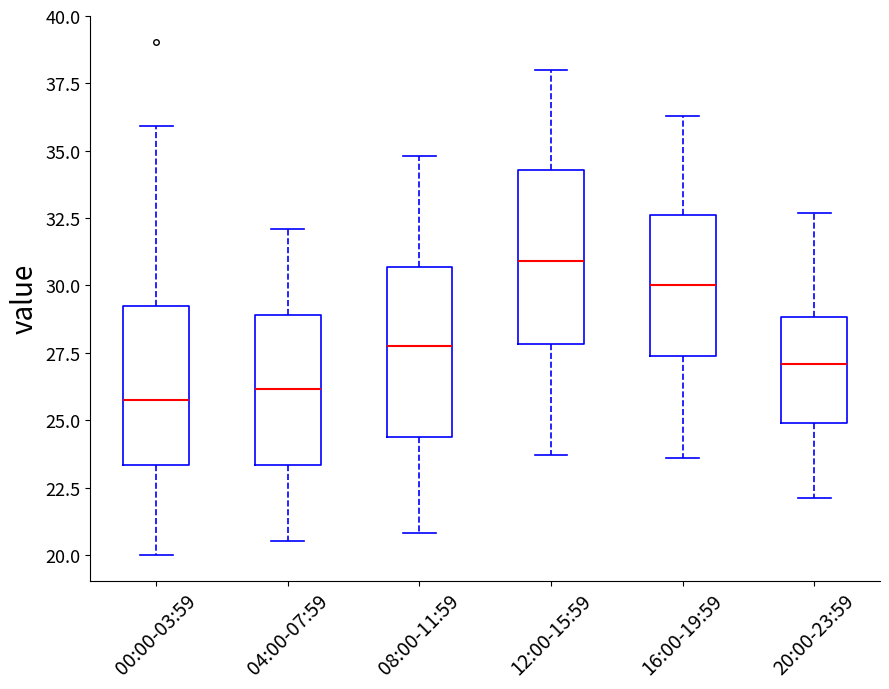

Reading left to right, read every box against the y-axis: the position of its median line, the range the box covers, and the ends of its whiskers. The values are not printed on the chart, so give them approximately, as read against the axis.

00:00-03:59: median 25.5, box 23.5 to 29.0, whiskers 20.0 to 36.0
04:00-07:59: median 26.0, box 23.5 to 29.0, whiskers 20.5 to 32.0
08:00-11:59: median 28.0, box 24.5 to 30.5, whiskers 21.0 to 35.0
12:00-15:59: median 31.0, box 28.0 to 34.5, whiskers 23.5 to 38.0
16:00-19:59: median 30.0, box 27.5 to 32.5, whiskers 23.5 to 36.5
20:00-23:59: median 27.0, box 25.0 to 29.0, whiskers 22.0 to 32.5